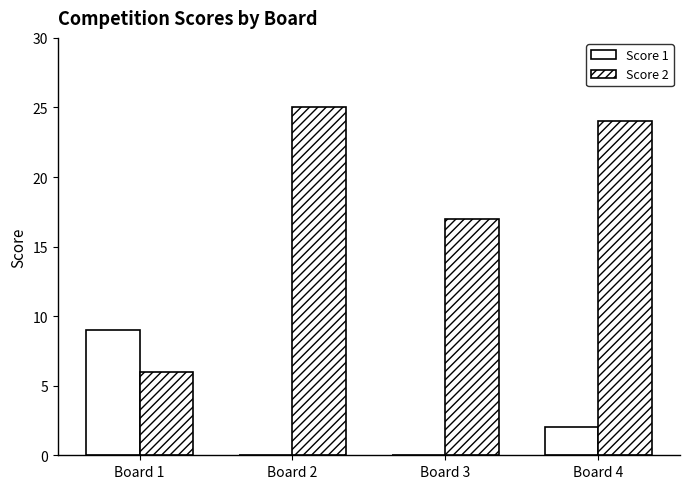

Which series has the largest range (max minus min)?

Score 2